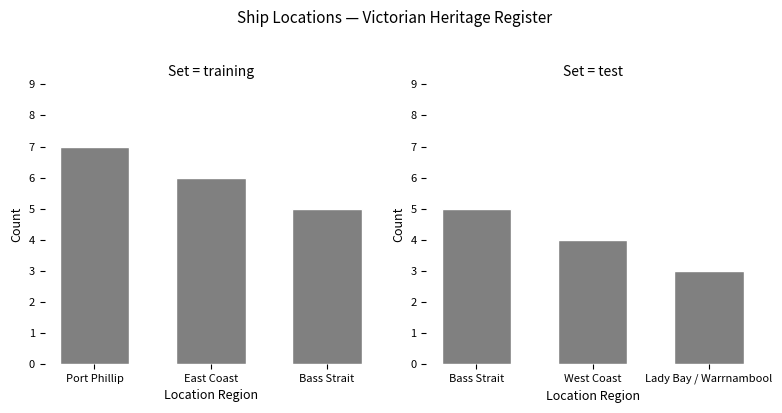

What is the label of the 2nd bar from the right?

West Coast